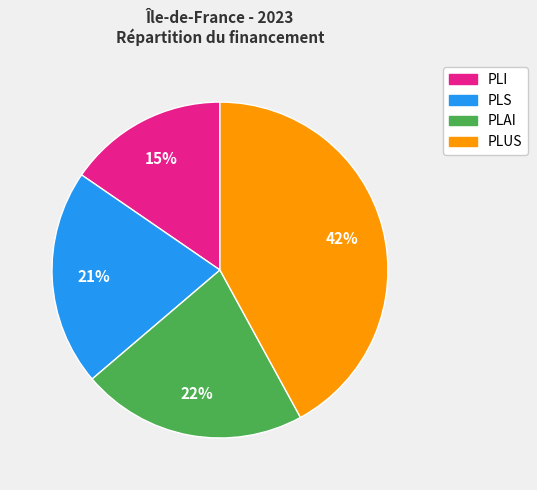

Is there any slice that represents more than half of the pie?

No